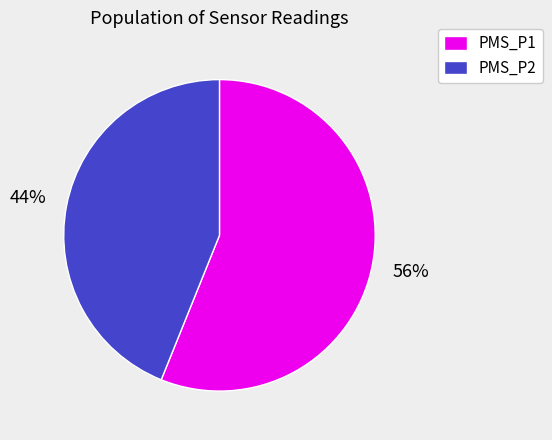

Combined, do PMS_P2 and PMS_P1 account for over 50%?

Yes